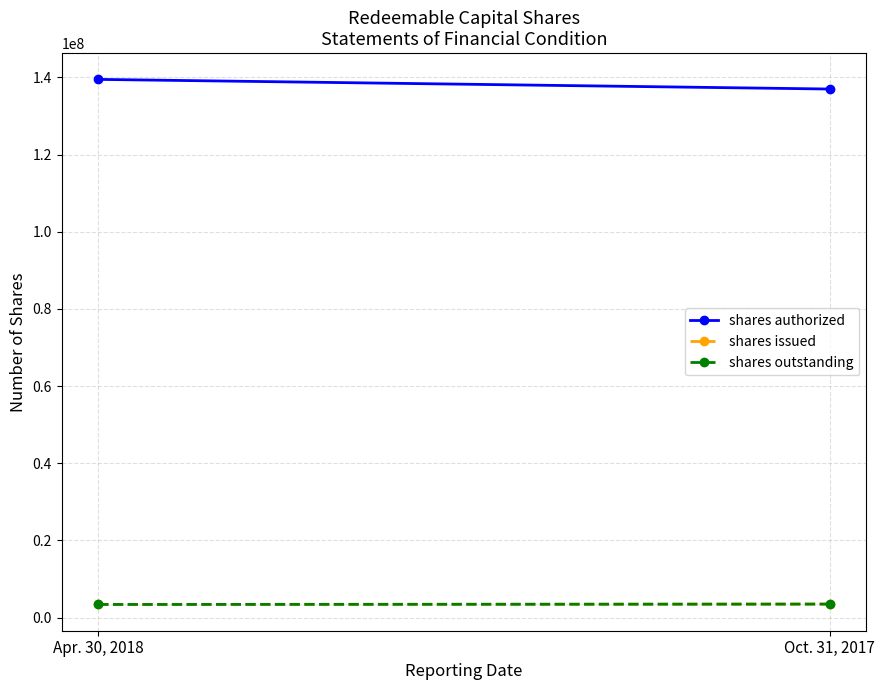

Reading right to left, extract all data points from this chart.

shares authorized: 137000000	139500000
shares issued: 3500000	3400000
shares outstanding: 3500000	3400000